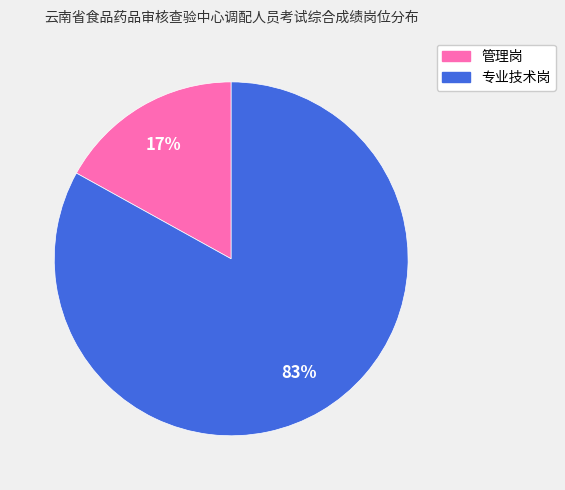

How many segments does this pie chart have?

2